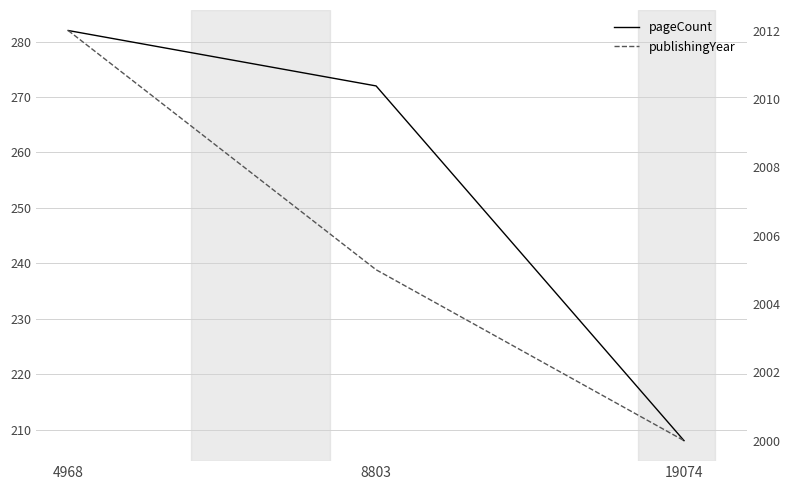

Between 4968 and 19074, which series saw the biggest shift?

pageCount